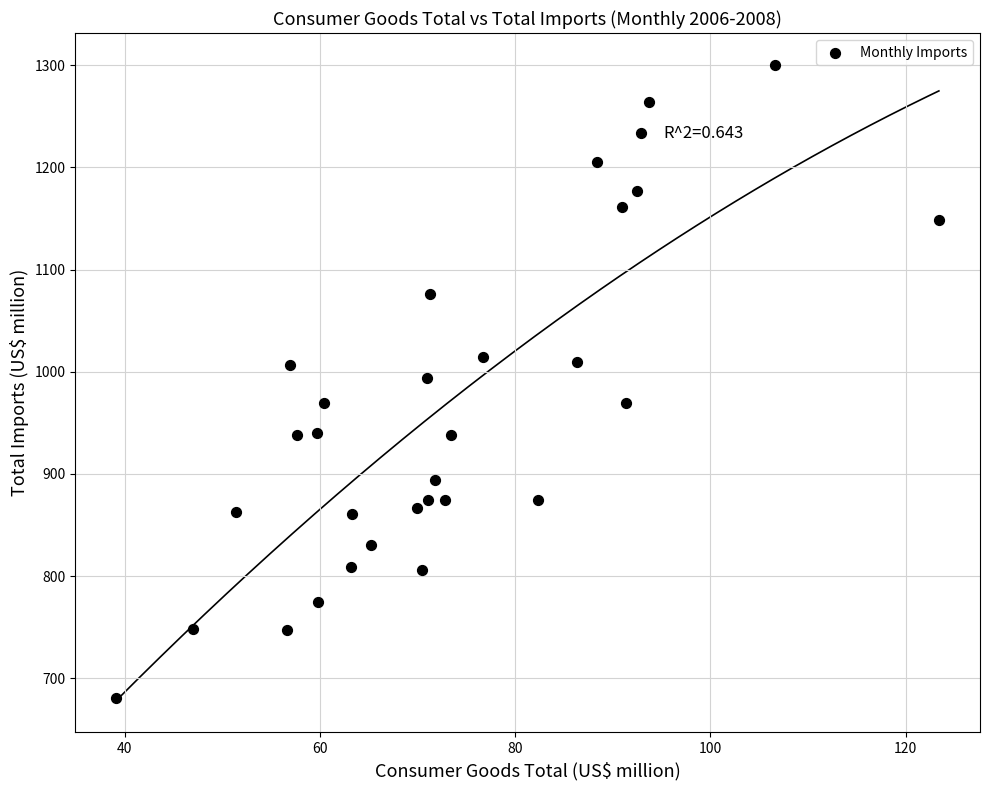

What is the range of Y values (max minus min)?

620.2